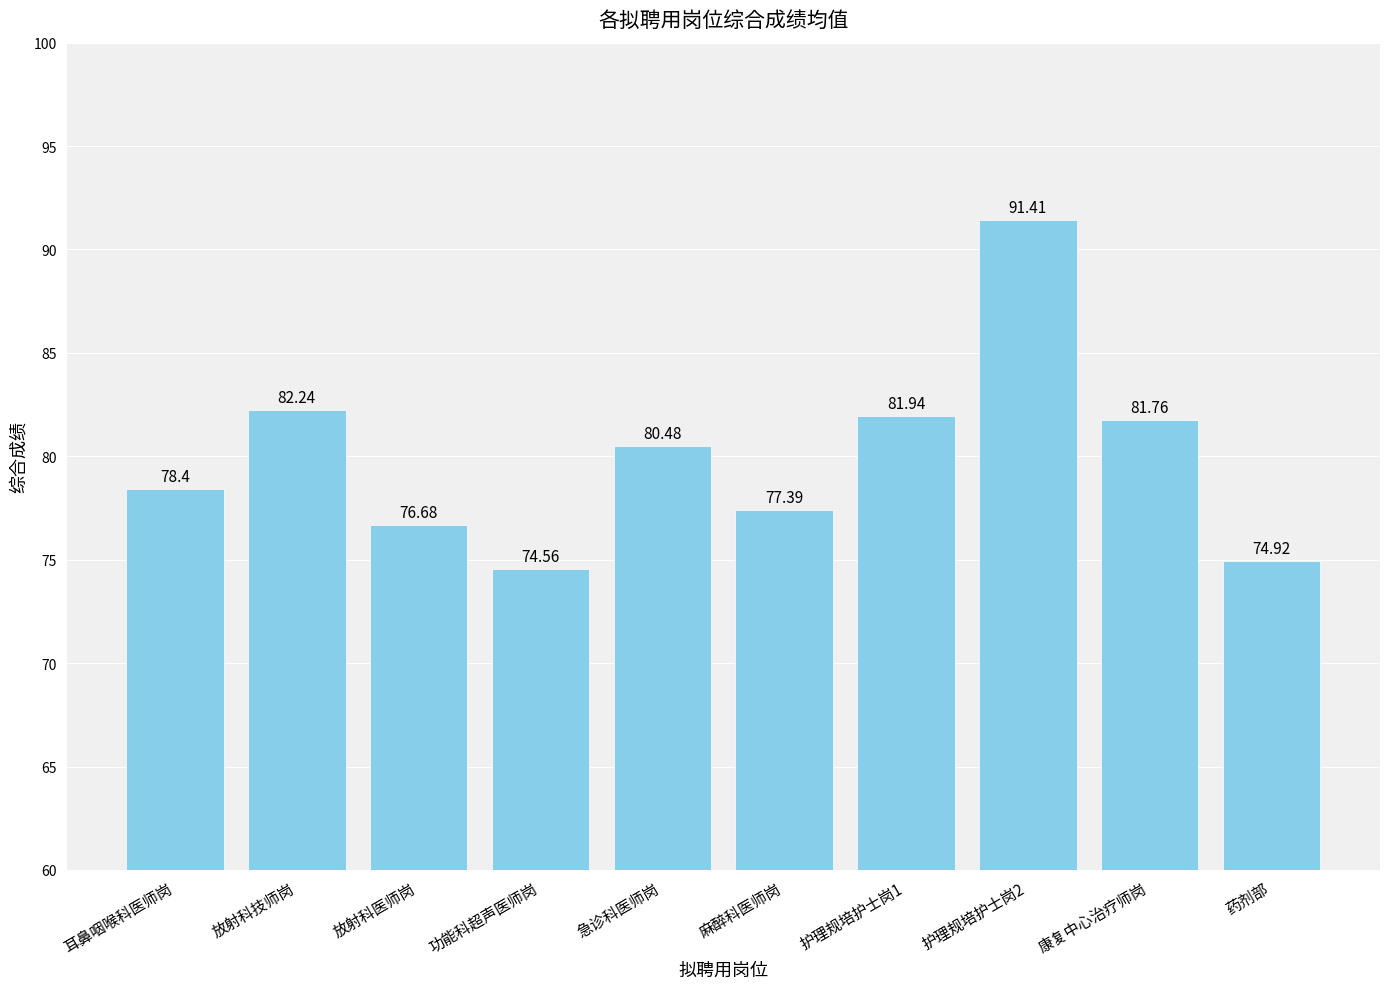

Approximately how many times larger is the value at 护理规培护士岗1 compared to 康复中心治疗师岗?

1.0